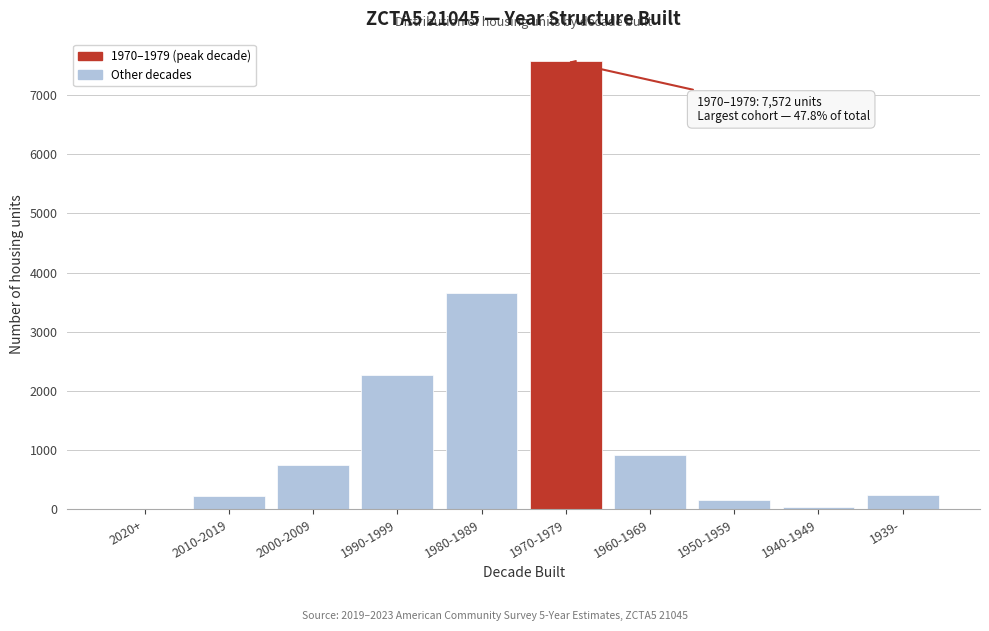

Between 1980-1989 and 2000-2009, which is larger?

1980-1989